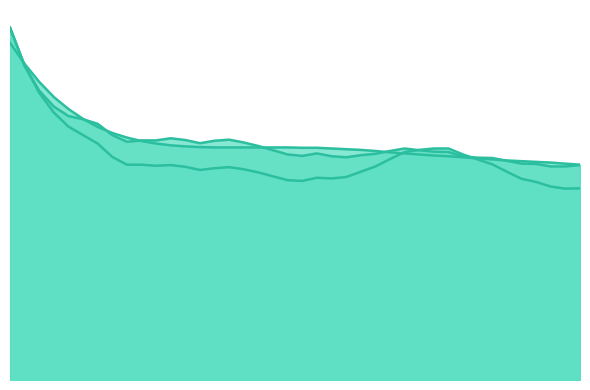

True or false: acf_shown_line has a value of 0.3 at 10.

False